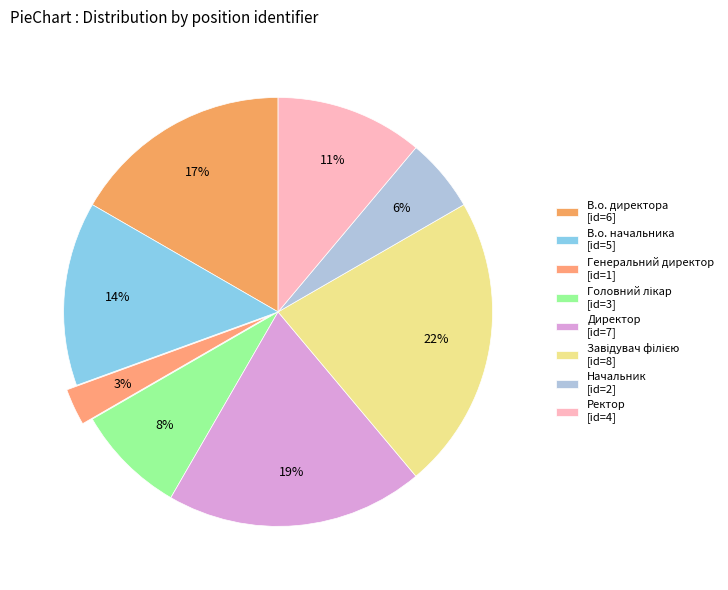

What is the total percentage of Генеральний директор and Ректор?

13.9%